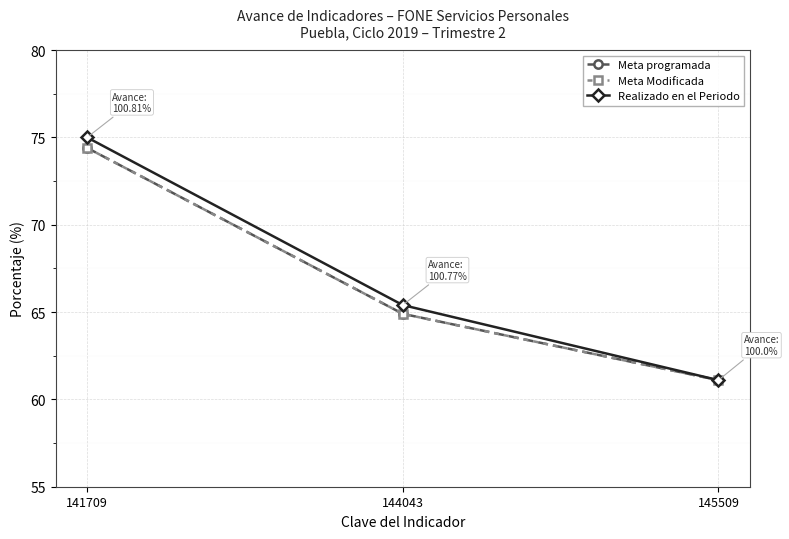

How many lines are shown in the chart?

3